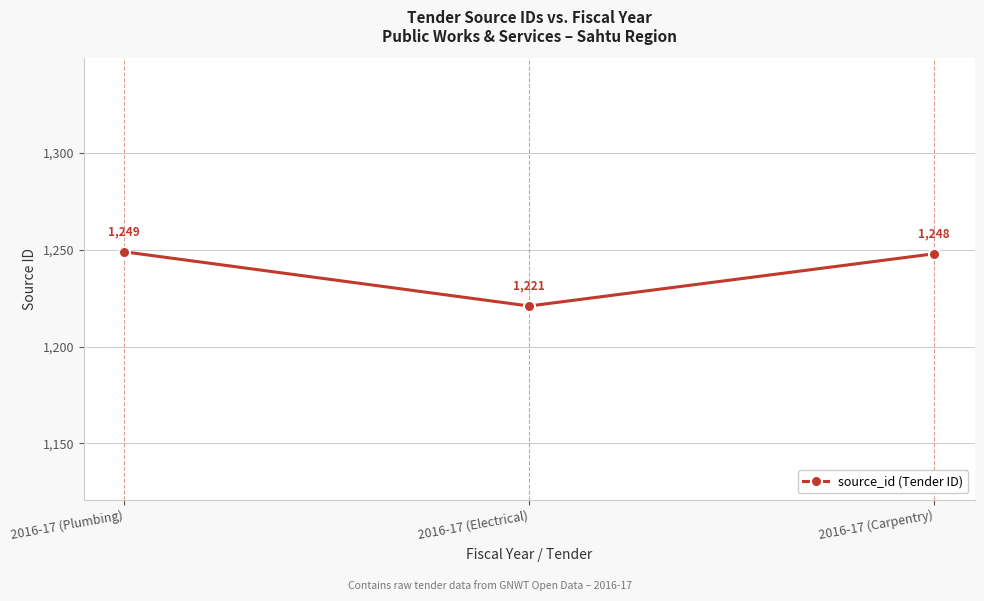

What position from the left is 2016-17 (Plumbing)?

1